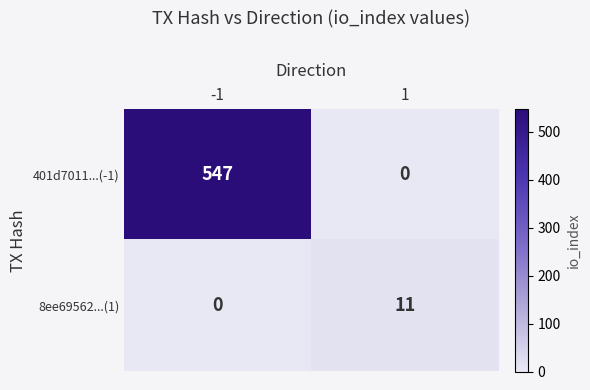

What is the total value across all series at 1?

11